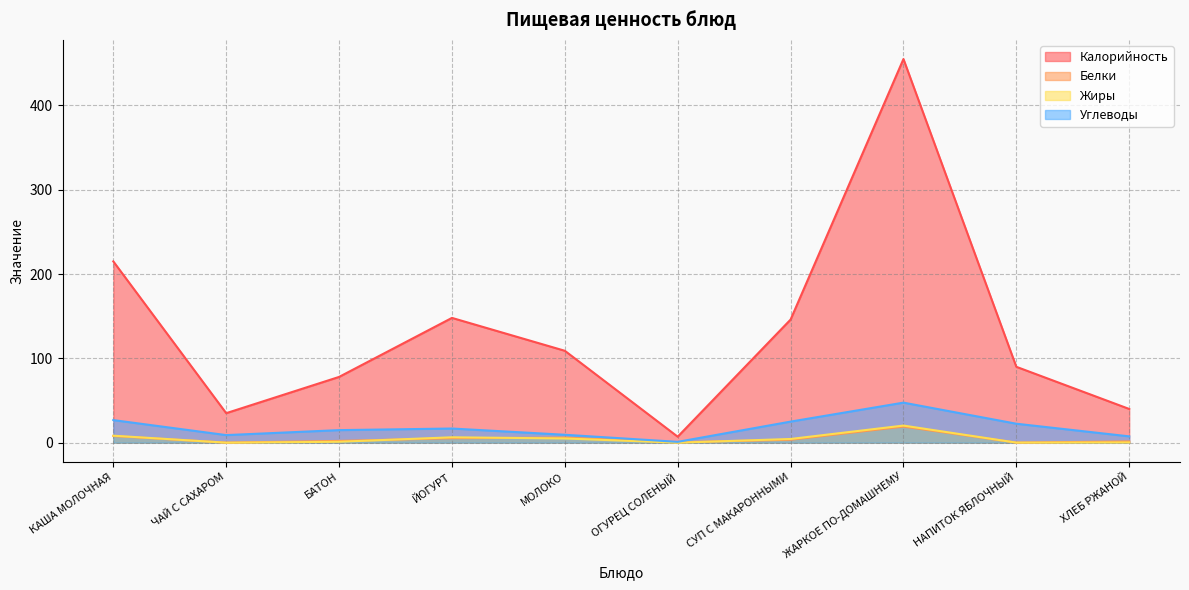

How many lines are shown in the chart?

4